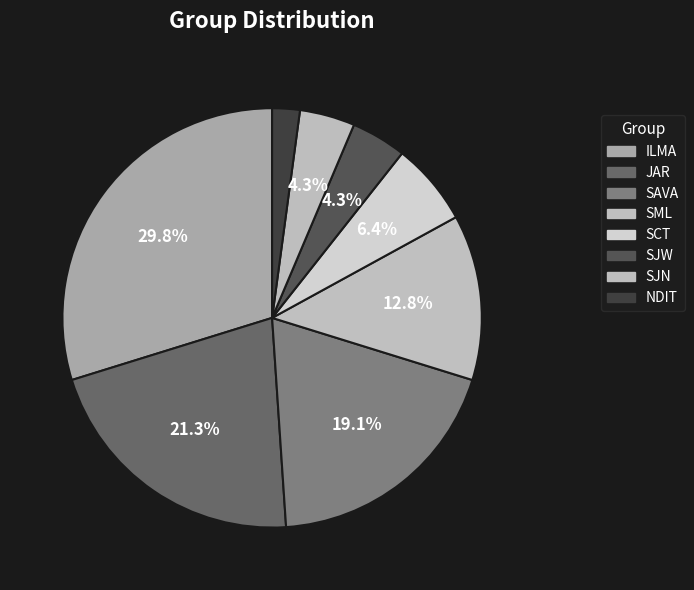

To the nearest percent, what is the difference between the largest and smallest slice percentages?

28%